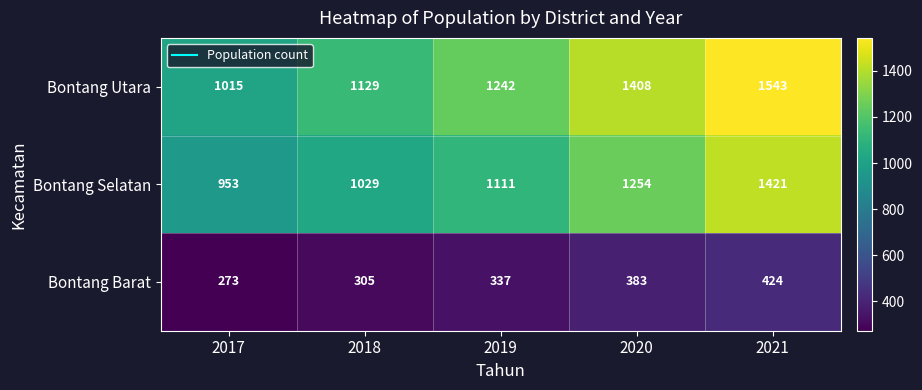

Read the Bontang Barat value at 2021, to the nearest 10.

420